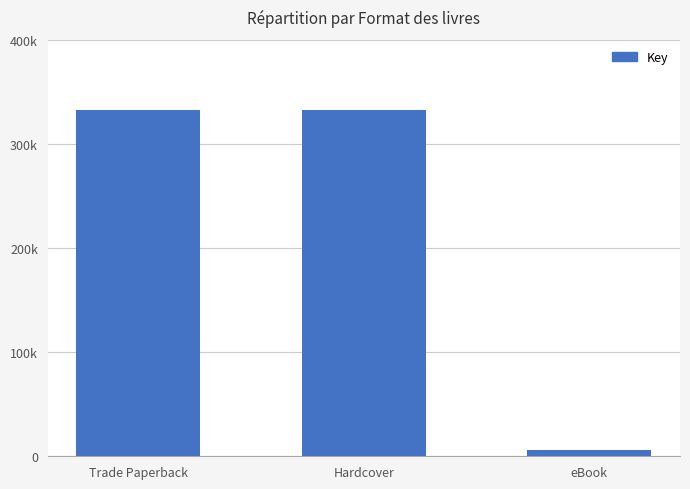

How many values are between 5987 and 332609?

3